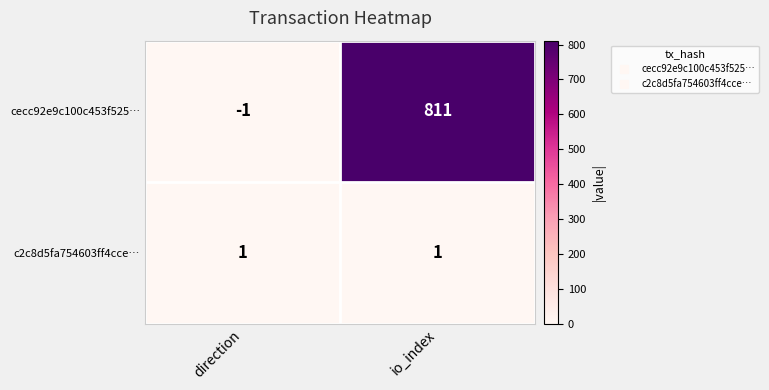

How many categories are shown in the chart?

2